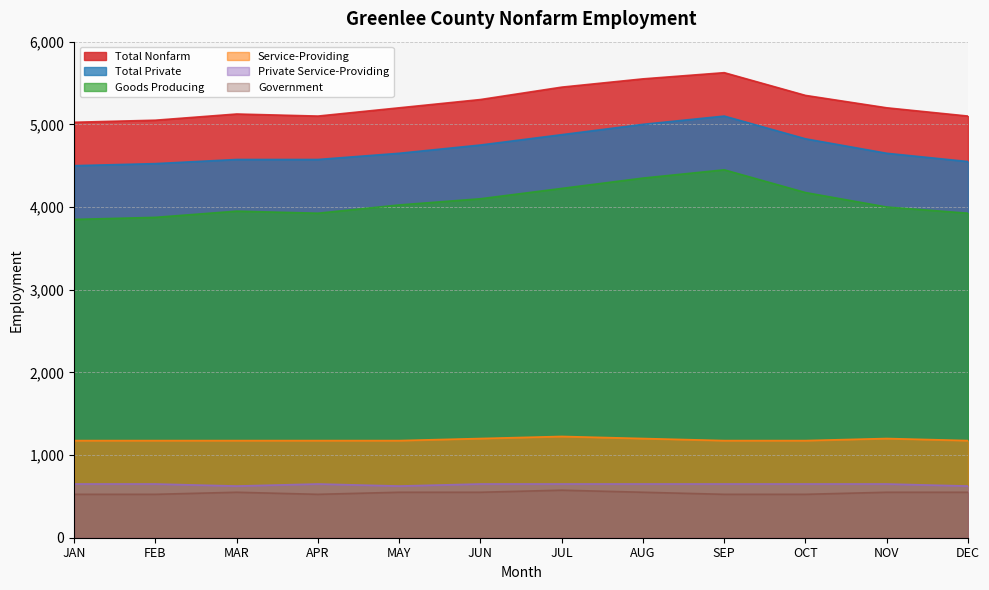

What is the total value across all series at JAN?

15725